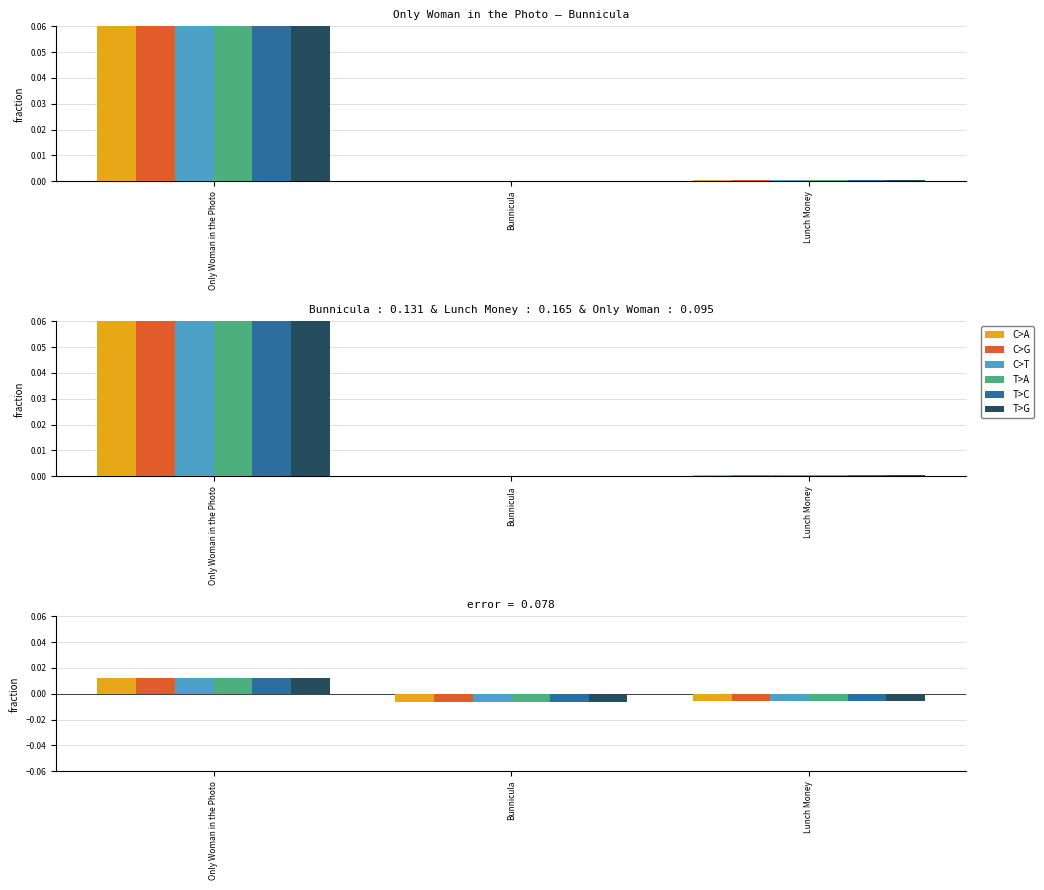

Is it true that T>G equals 0.0 at Only Woman in the Photo?

False